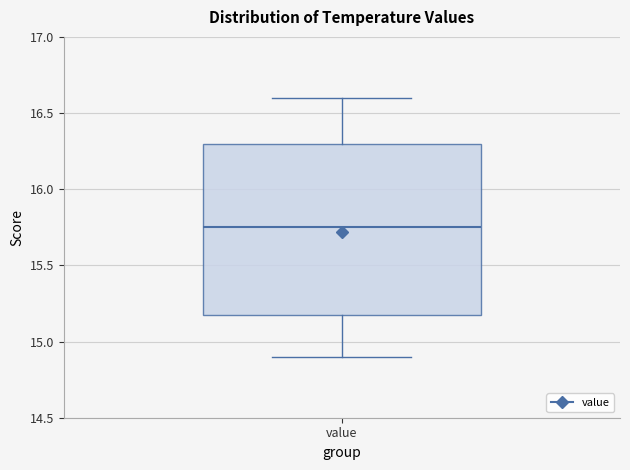

Transcribe this box plot: give where the median line is, the range the box spans, and where the two whiskers end, as read against the y-axis. The values are not printed on the chart, so give them approximately, as read against the axis.

median 15.75, box 15.20 to 16.30, whiskers 14.90 to 16.60